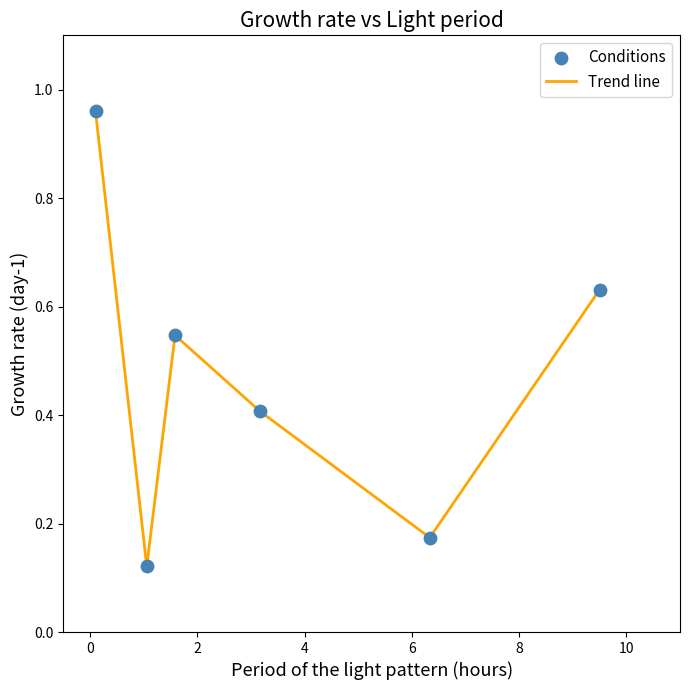

What is the sum of all values?

2.8